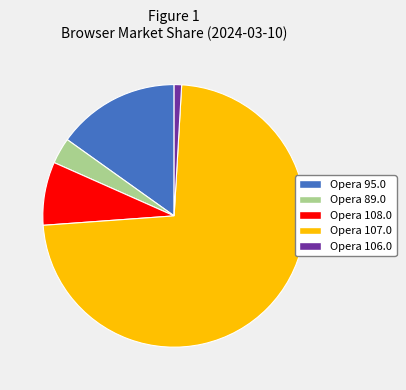

Combined, do Opera 95.0 and Opera 107.0 account for over 50%?

Yes